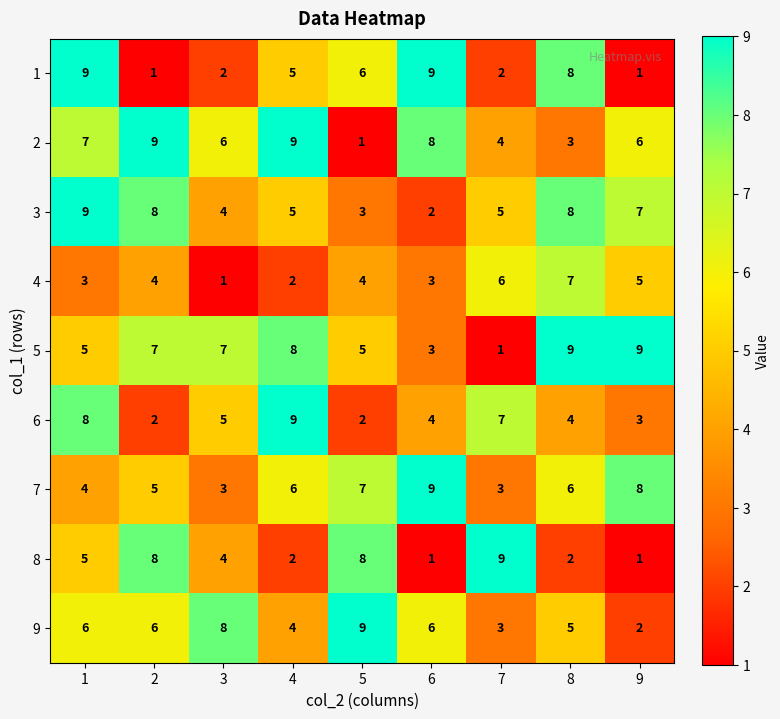

What is the highest value of the 6 series?

9